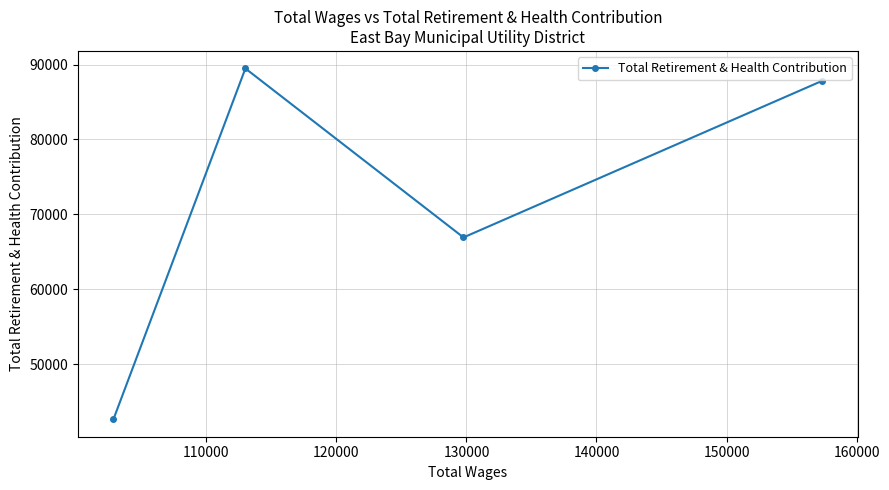

What is the greatest value displayed?

89475